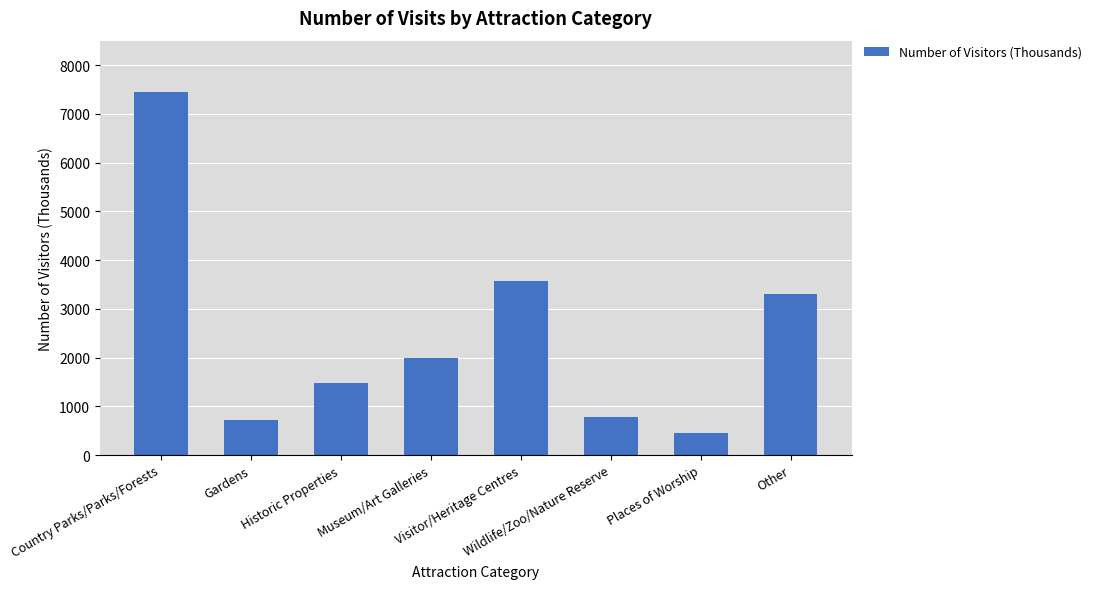

Count the number of categories in the chart.

8